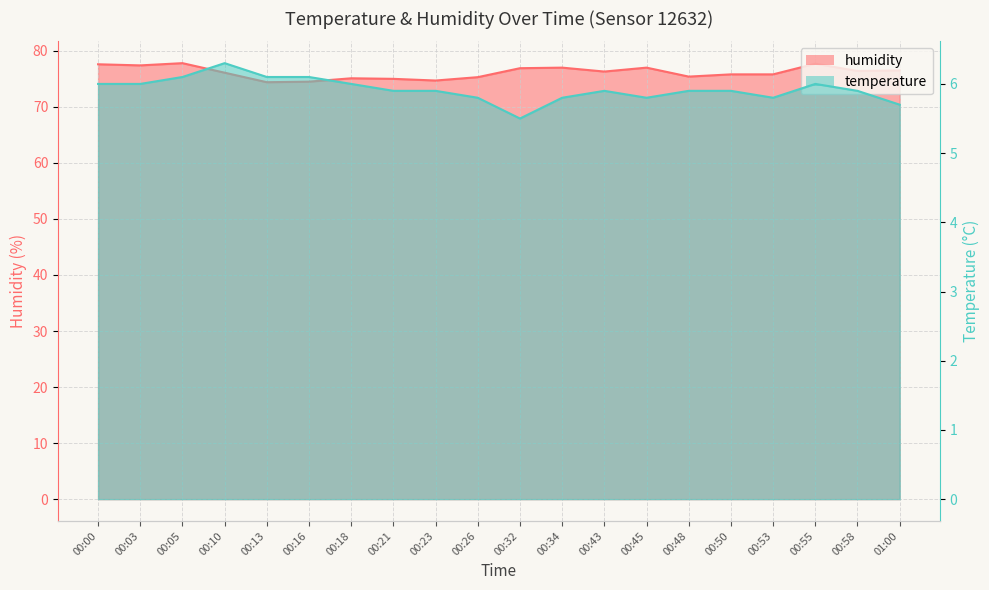

True or false: humidity and temperature intersect in this chart.

False